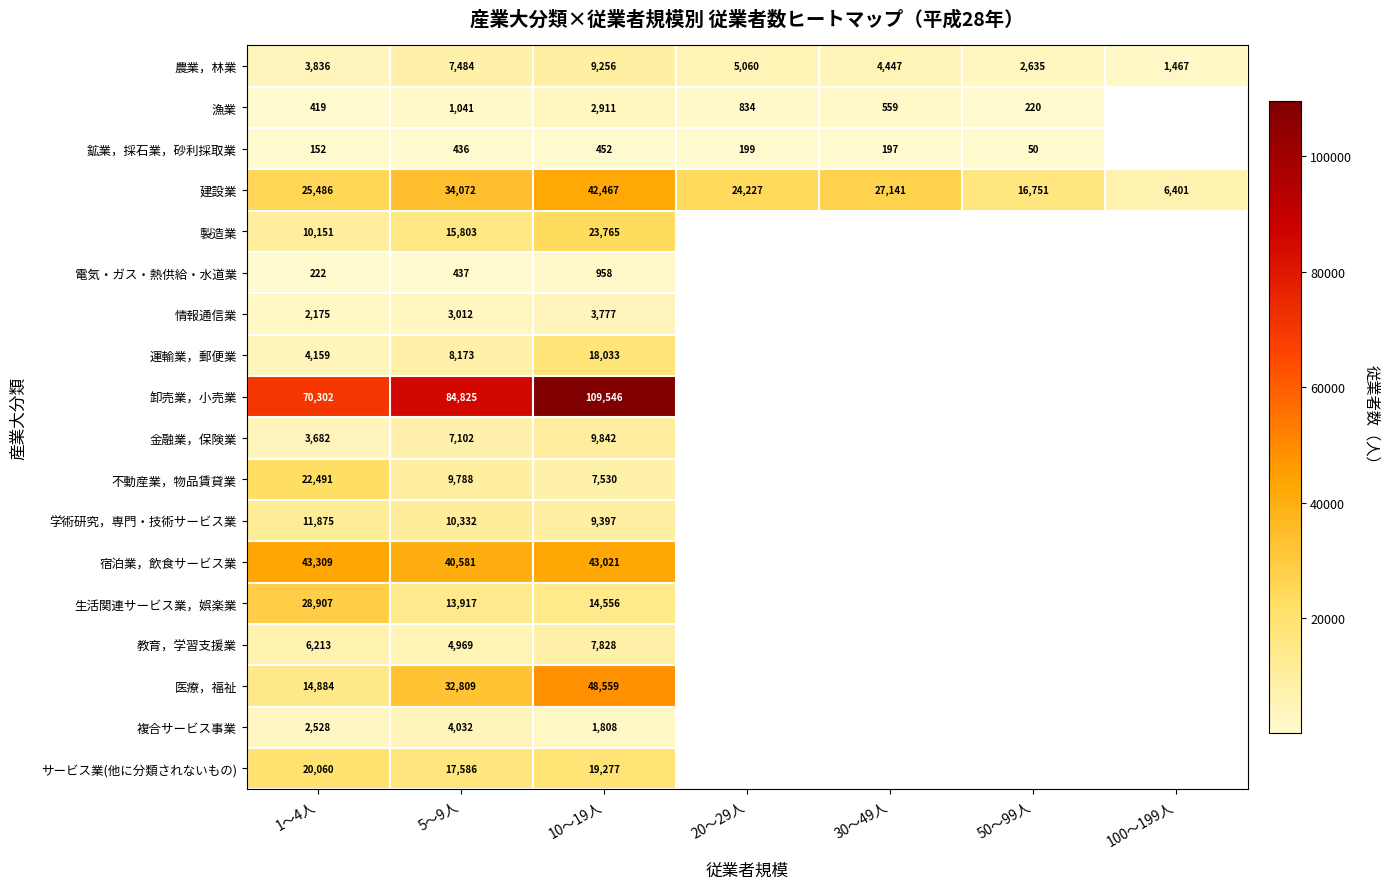

True or false: 鉱業，採石業，砂利採取業 has a value of 152 at 1～4人.

True